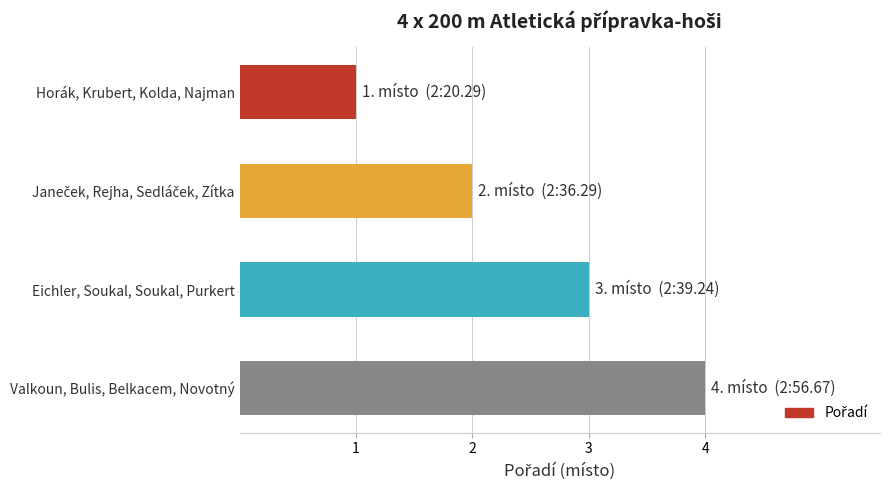

What value does the data have at Valkoun, Bulis, Belkacem, Novotný?

4